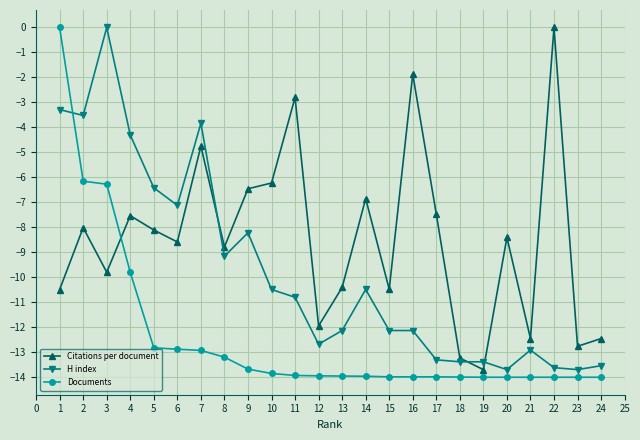

What is the lowest value of the Citations per document series?

-13.7